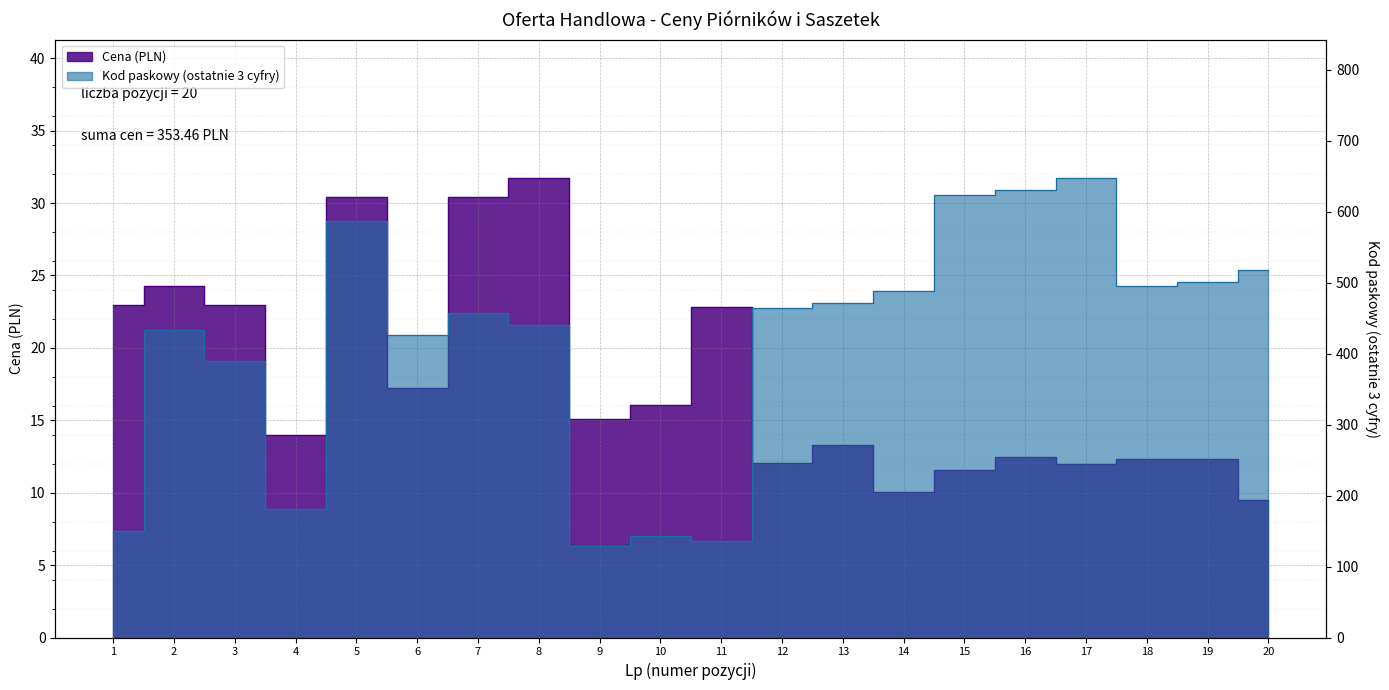

True or false: Cena (PLN) and Kod paskowy (scaled) intersect in this chart.

False